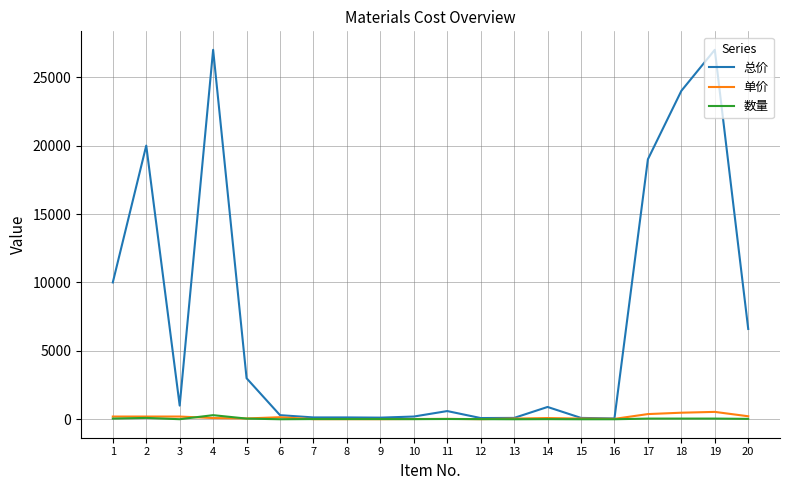

At how many categories does at least one series exceed 13639?

5